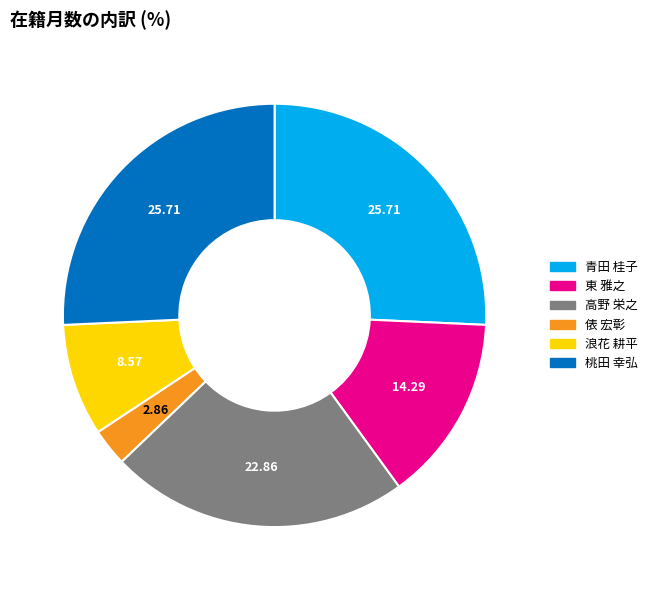

How many segments does this pie chart have?

6